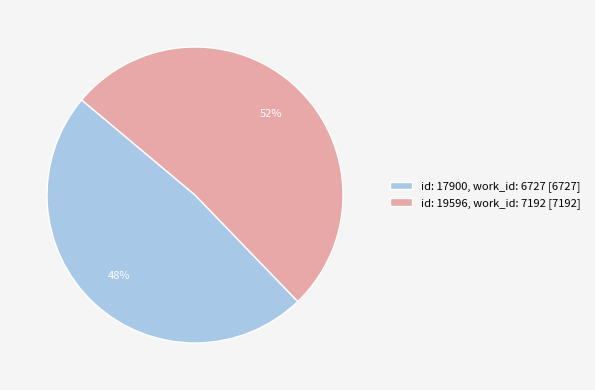

Which slice is the largest?

id: 19596, work_id: 7192 [7192]